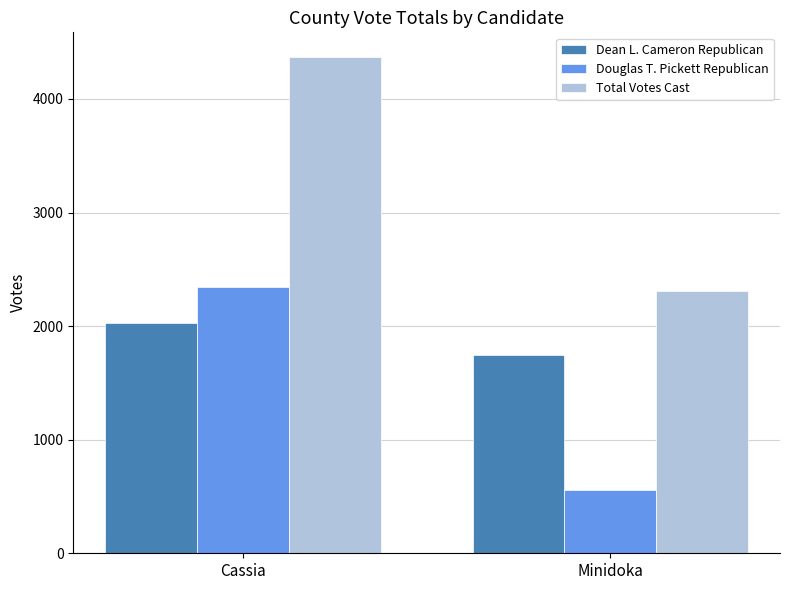

Which category has the highest value across all series?

Cassia